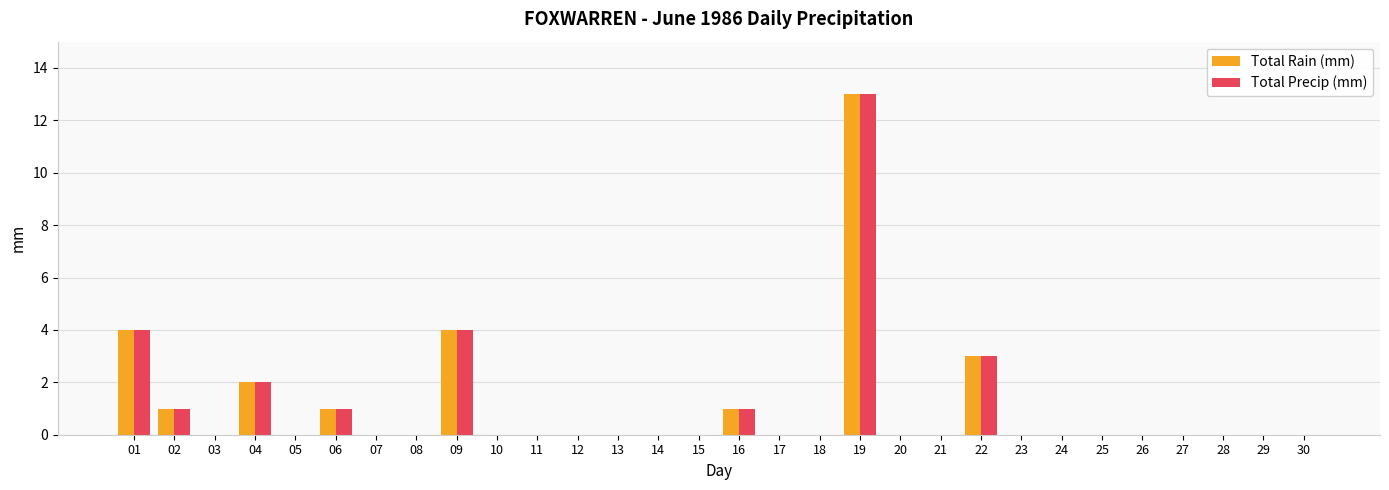

Reading left to right, transcribe all the data shown in this chart.

Total Rain (mm): 01=4	02=1	03=0	04=2	05=0	06=1	07=0	08=0	09=4	10=0	11=0	12=0	13=0	14=0	15=0	16=1	17=0	18=0	19=13	20=0	21=0	22=3	23=0	24=0	25=0	26=0	27=0	28=0	29=0	30=0
Total Precip (mm): 01=4	02=1	03=0	04=2	05=0	06=1	07=0	08=0	09=4	10=0	11=0	12=0	13=0	14=0	15=0	16=1	17=0	18=0	19=13	20=0	21=0	22=3	23=0	24=0	25=0	26=0	27=0	28=0	29=0	30=0